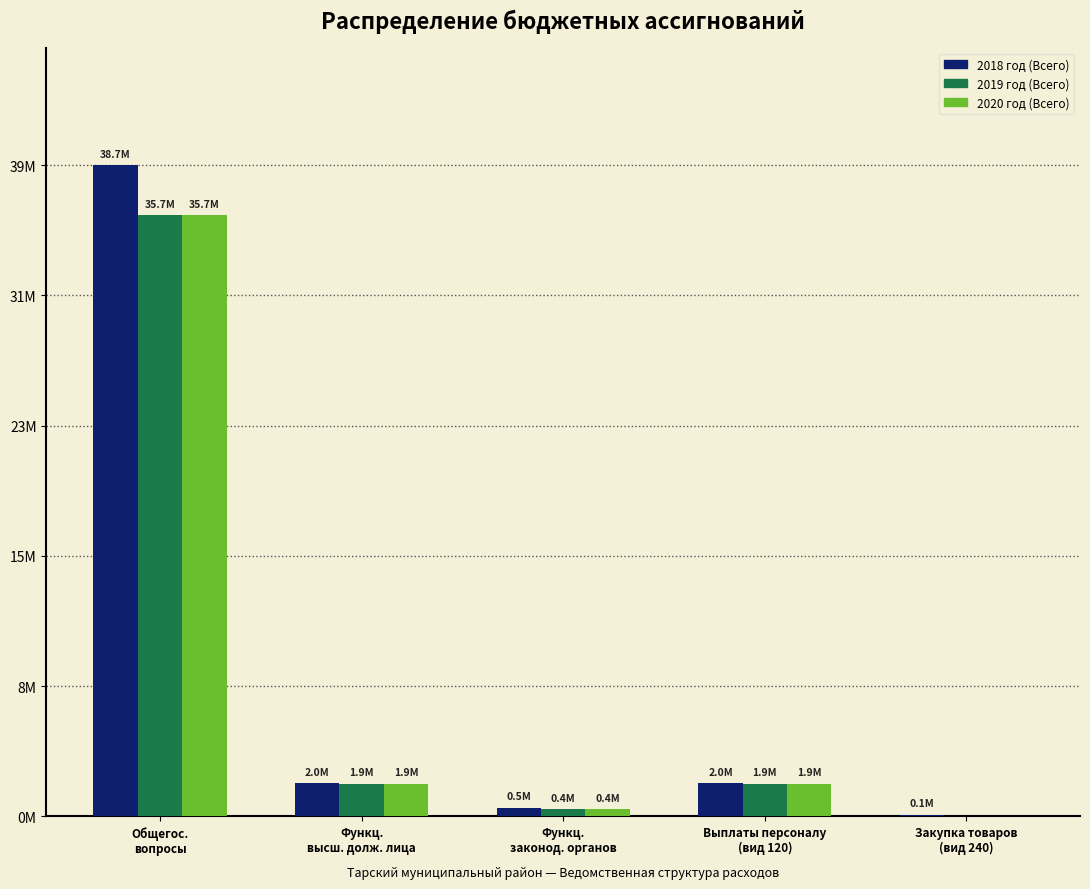

What are all the series names shown in the legend?

2018 год (Всего), 2019 год (Всего), 2020 год (Всего)